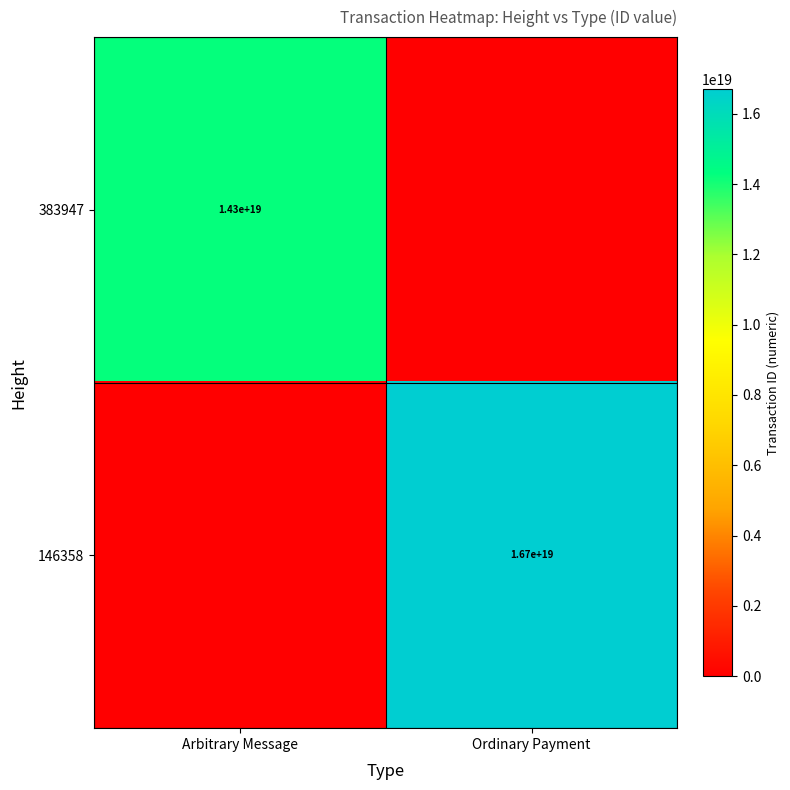

The 146358 series shows 16700000000000000000 at Ordinary Payment. True or false?

True